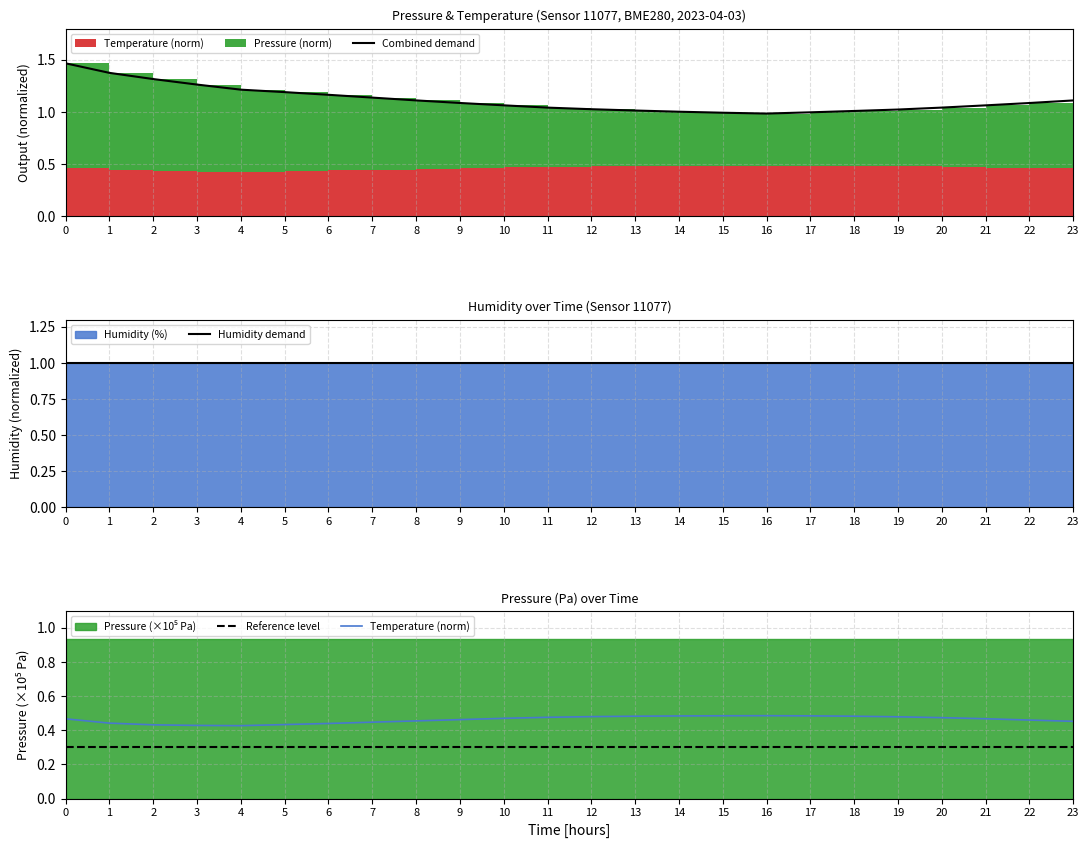

What is the total value across all series at 6?

2.9